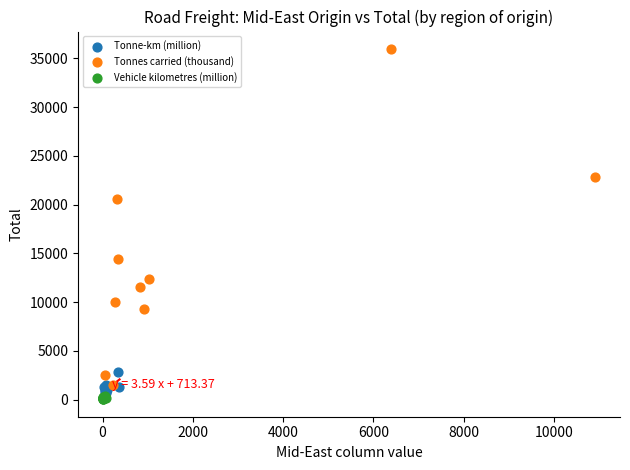

Which series has the widest spread of Y values?

Tonnes carried (thousand)